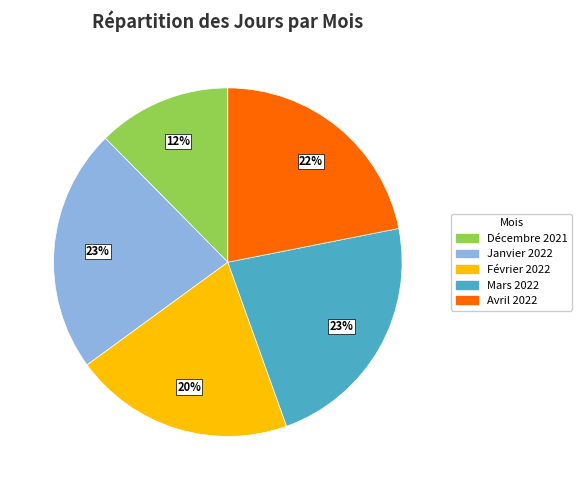

True or false: Décembre 2021 accounts for 12% of the total.

True